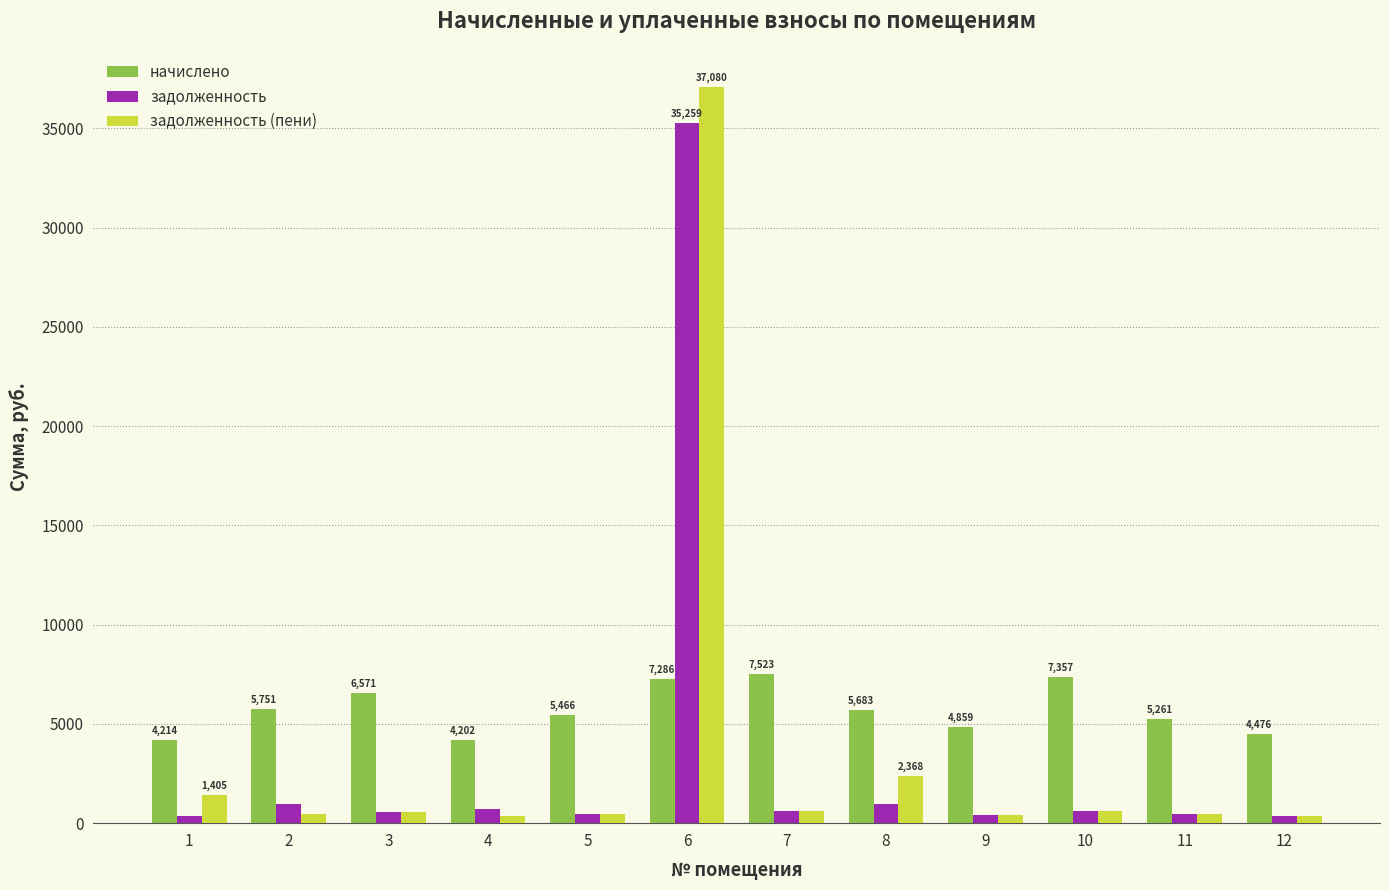

The value of начислено at 8 is 7692.2. True or false?

False